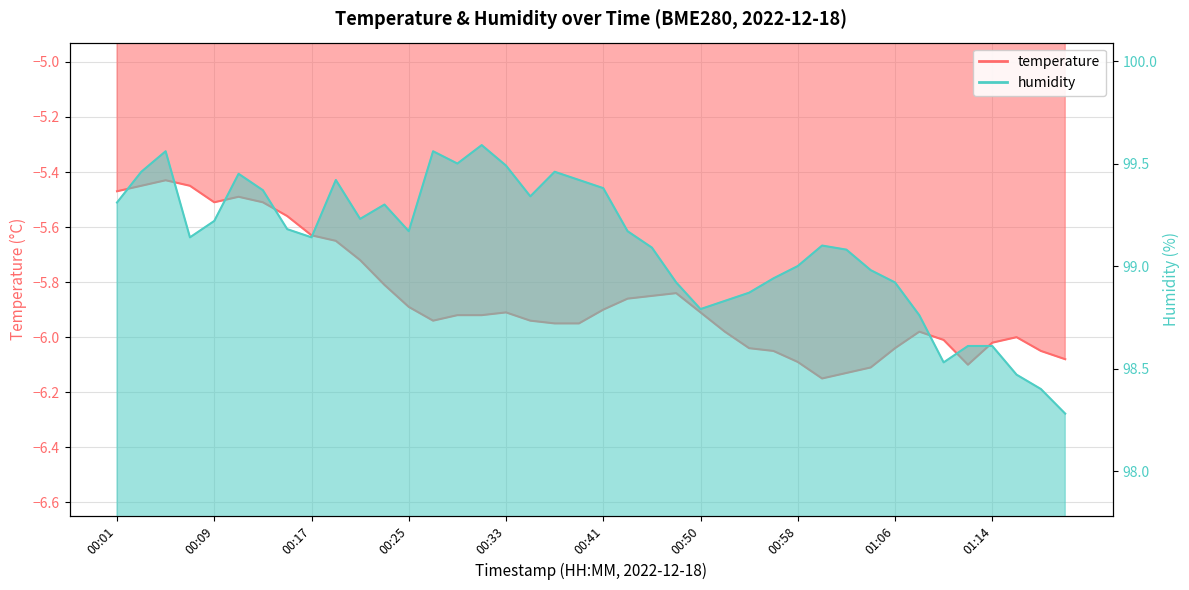

At which category does humidity reach its first local peak?

00:05